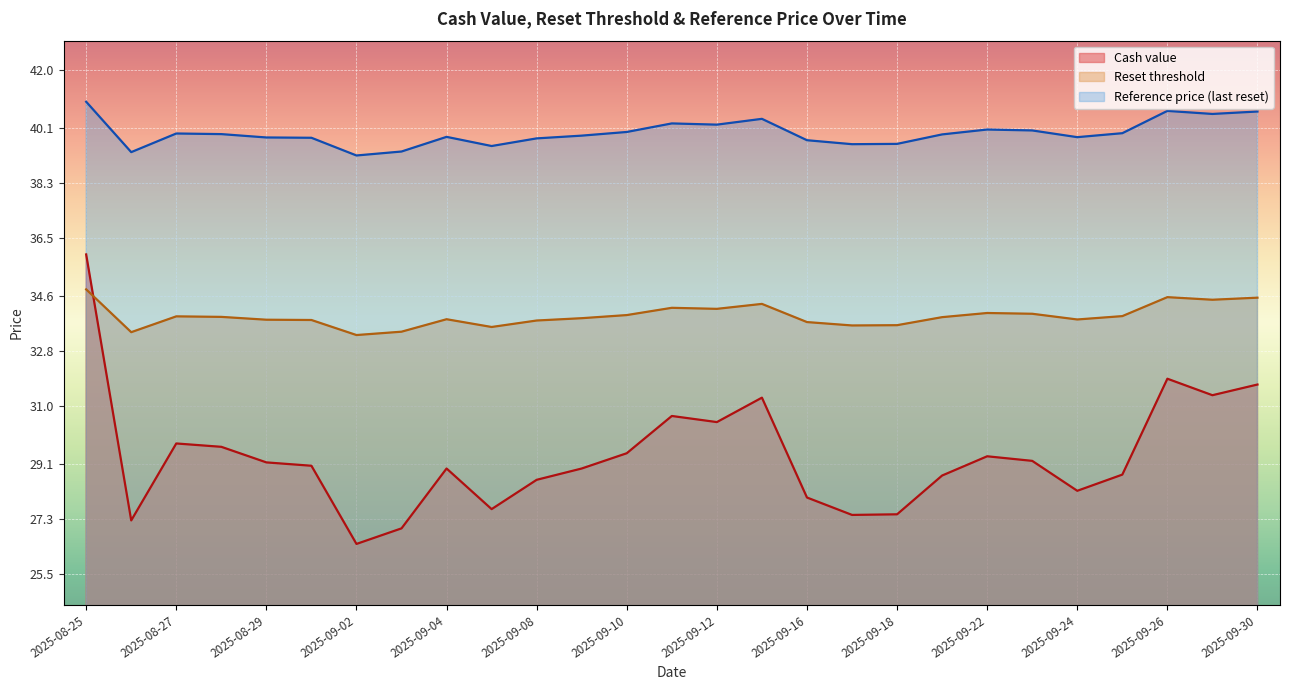

Which series has the widest spread of values?

Cash value